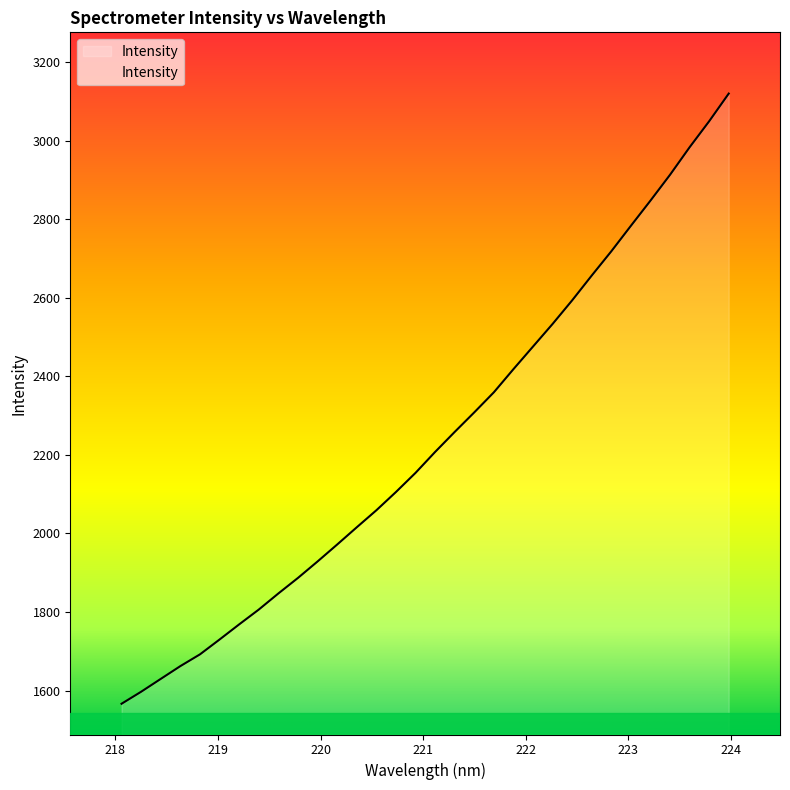

What is the difference between the maximum and minimum values?

1553.9